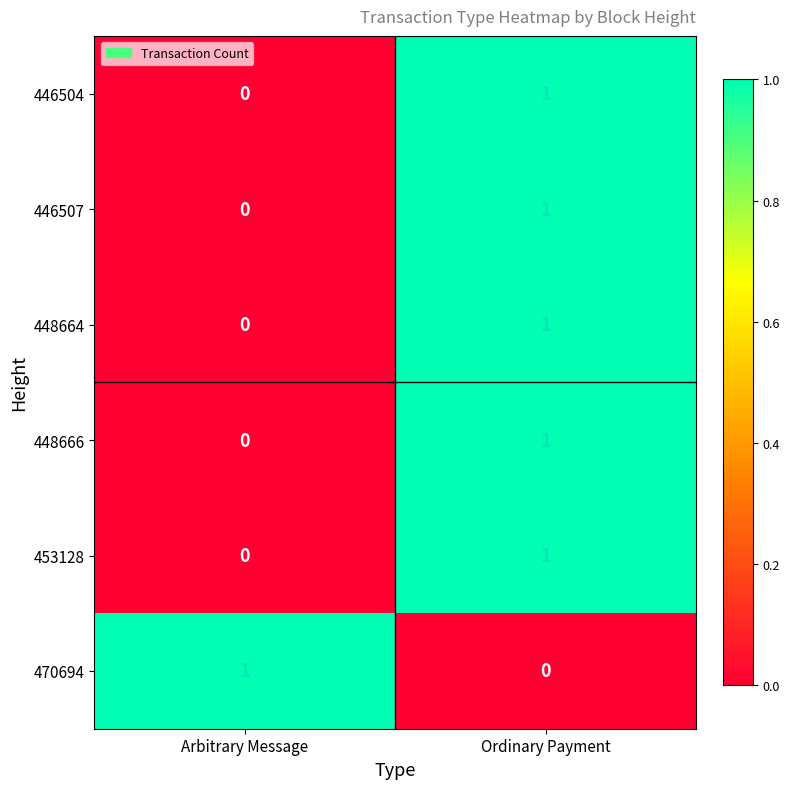

What is the total value across all series at Arbitrary Message?

1